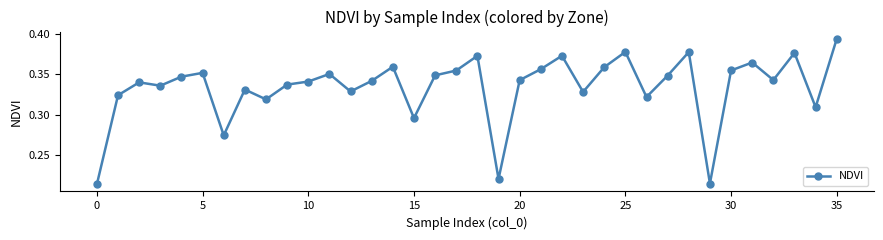

True or false: there are more than 0 points higher than both neighbors.

True